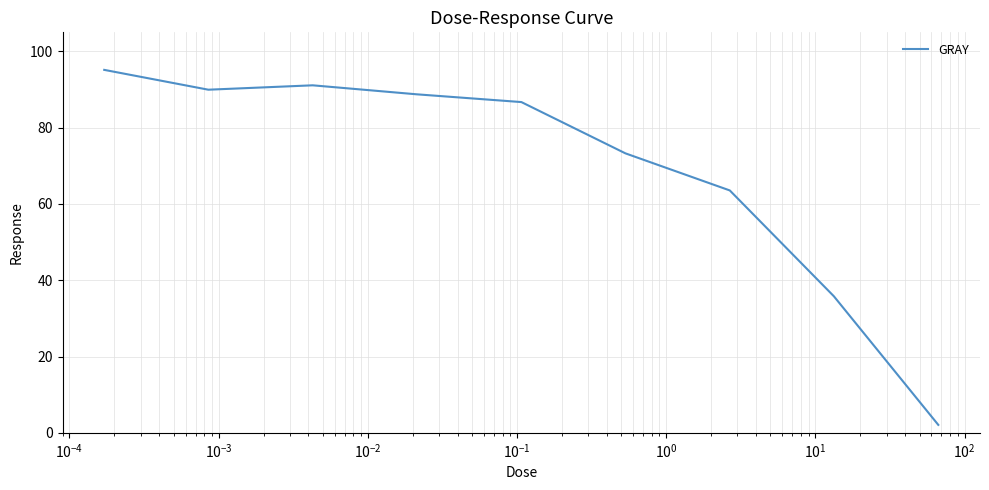

What is the minimum value shown in the chart?

2.1